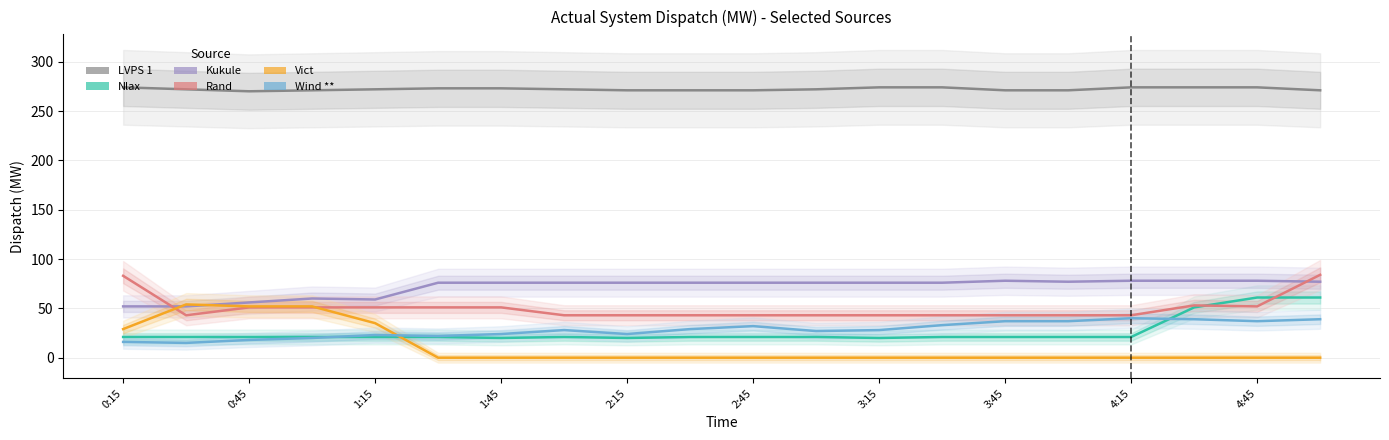

How many data points in Wind ** are less than 28?

9